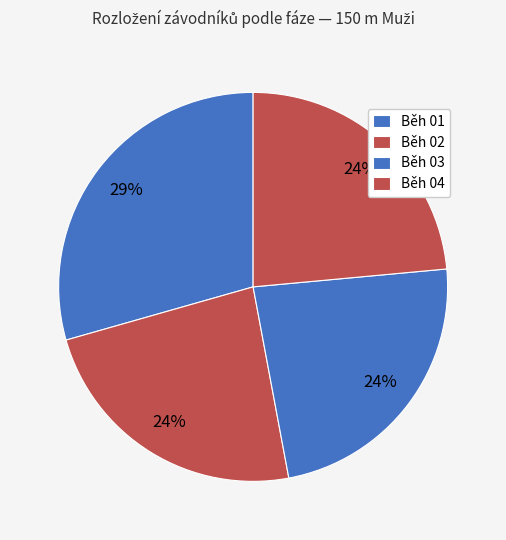

To the nearest percent, what percentage of the pie is Běh 04?

24%